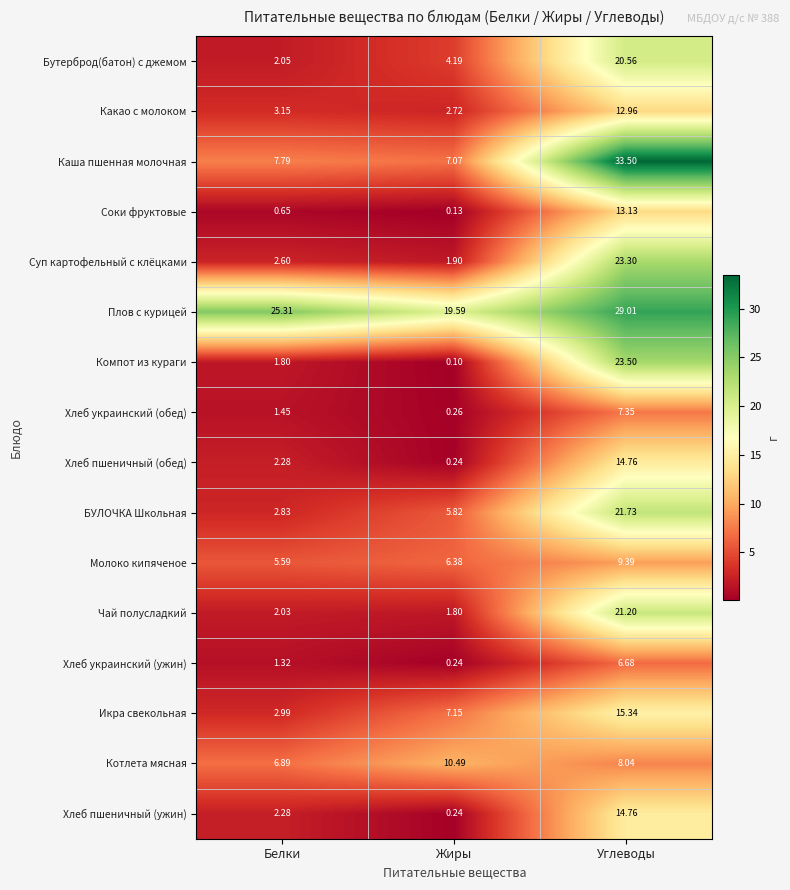

Which category has the lowest value in the БУЛОЧКА Школьная series?

Белки